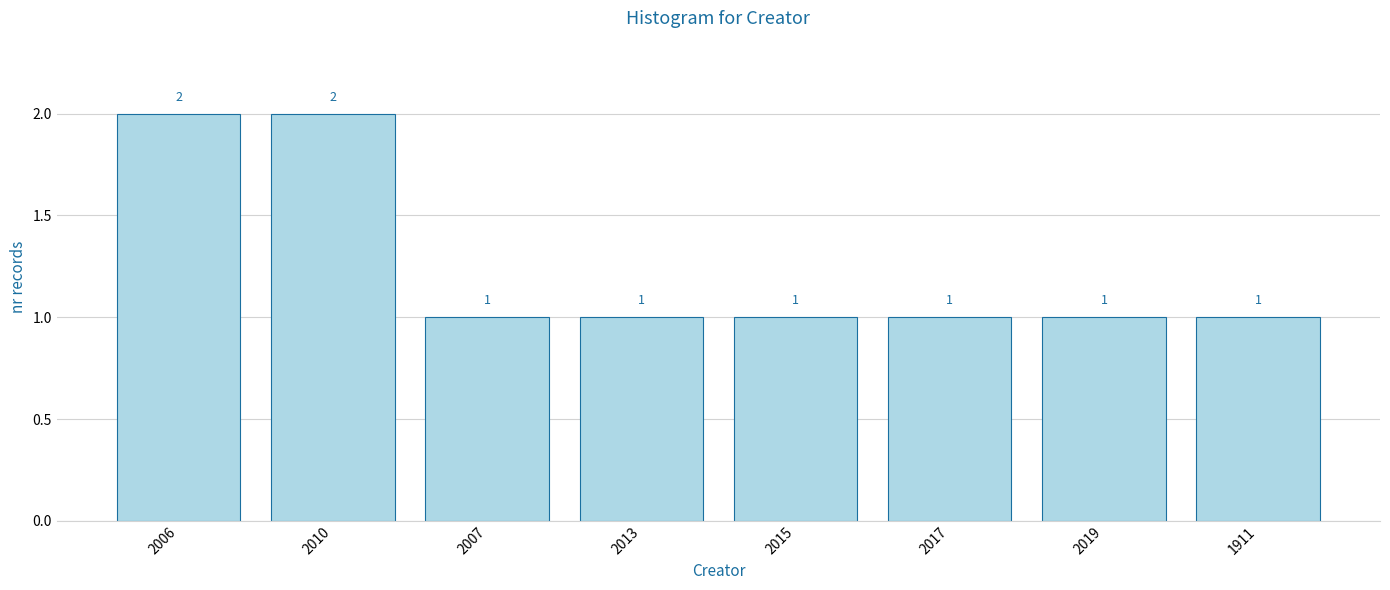

Is it true that the value at 2019 is 1?

True